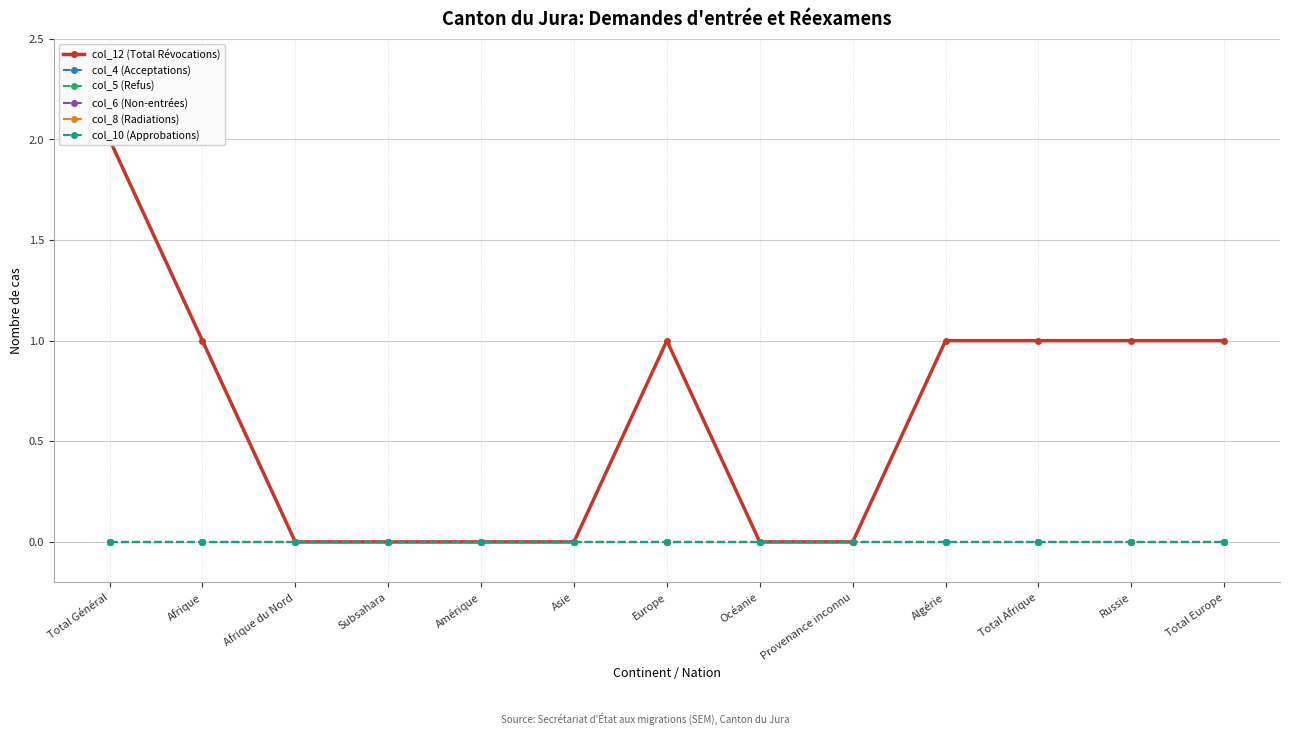

What is the difference between the highest and lowest values at Total Général?

2